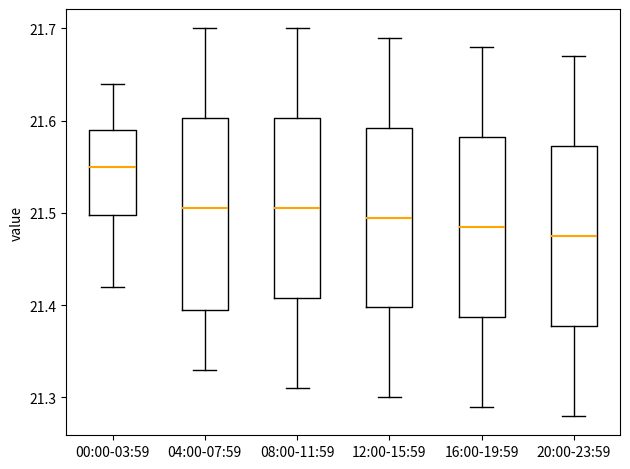

Comparing the boxes themselves (not the whiskers), which one is the tallest?

04:00-07:59